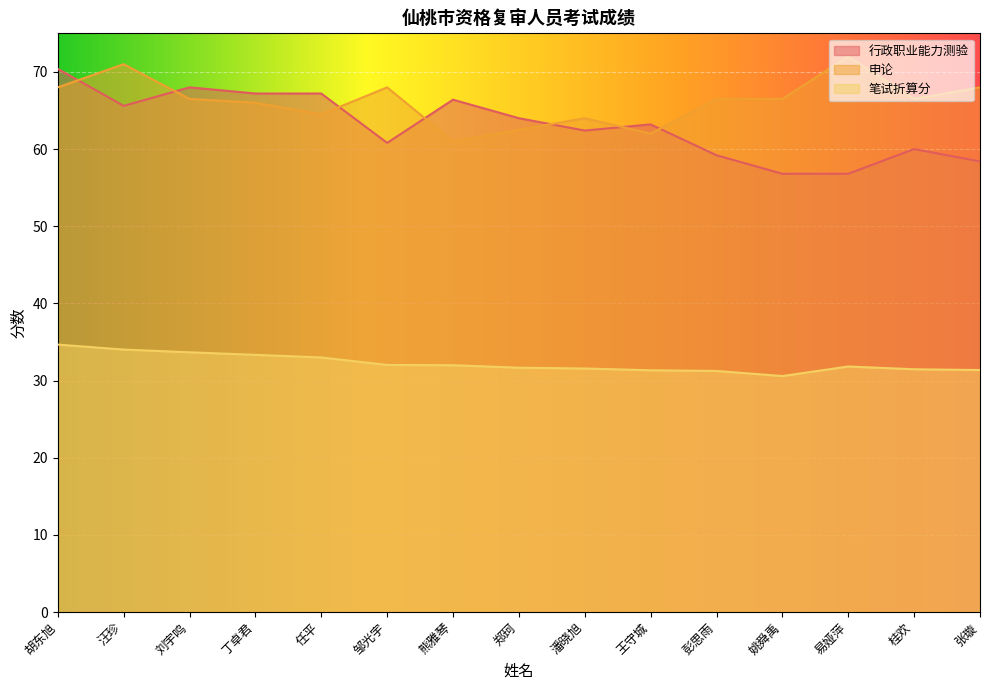

What is the label of the 14th point from the left?

桂欢